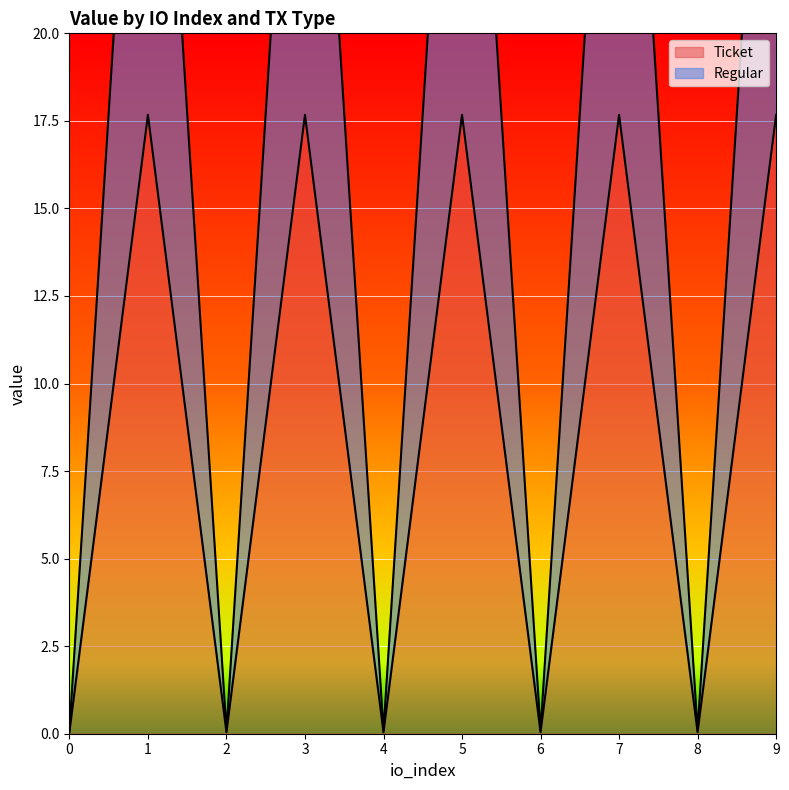

Reading left to right, list all the values displayed in this chart.

Ticket: 0.0	17.7	0.0	17.7	0.0	17.7	0.0	17.7	0.0	17.7
Regular: 0.1	35.3	0.1	35.3	0.1	35.3	0.1	35.3	0.1	35.3